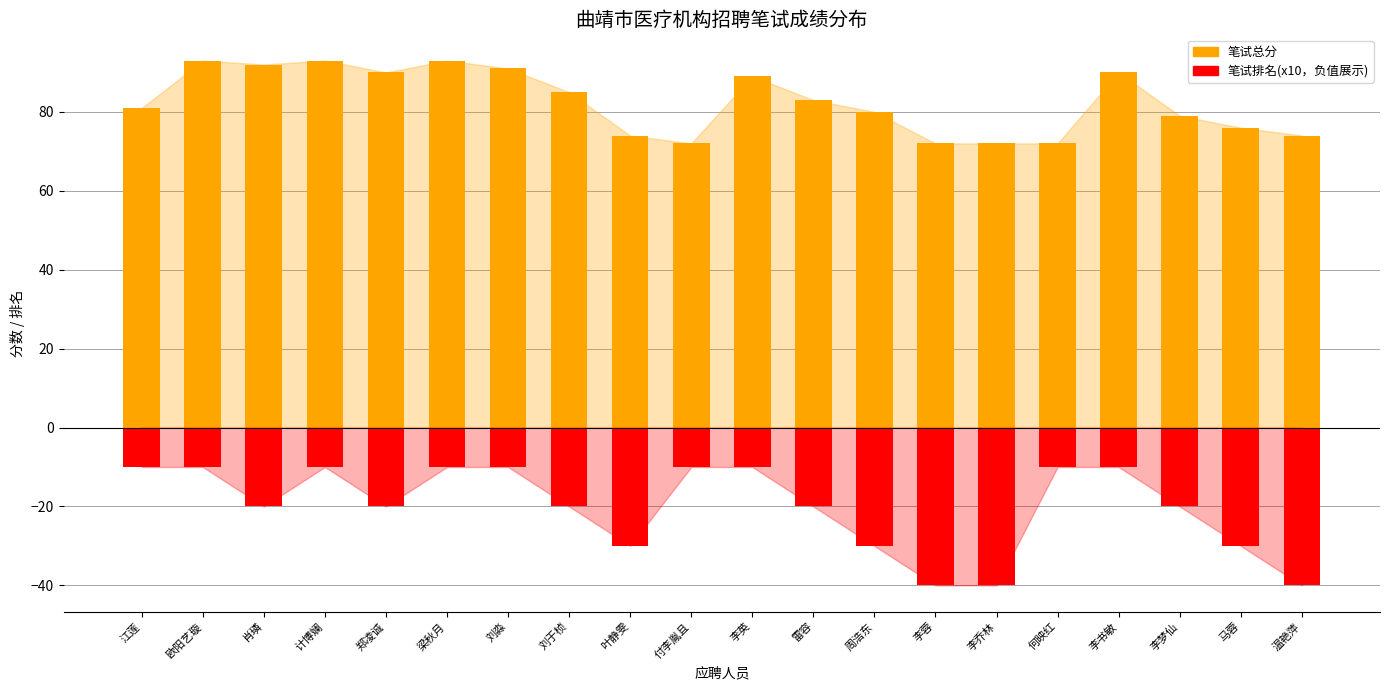

What is the difference between the second highest and minimum values in the 笔试排名 series?

3